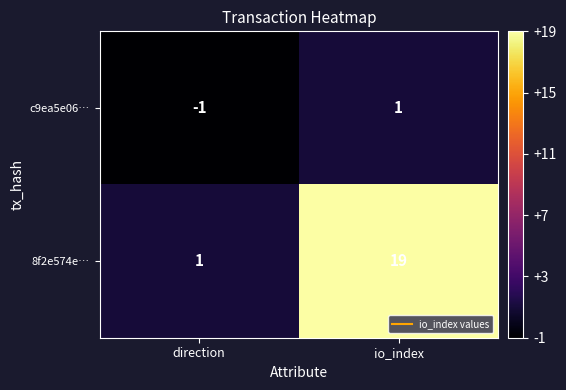

How many categories are shown in the chart?

2